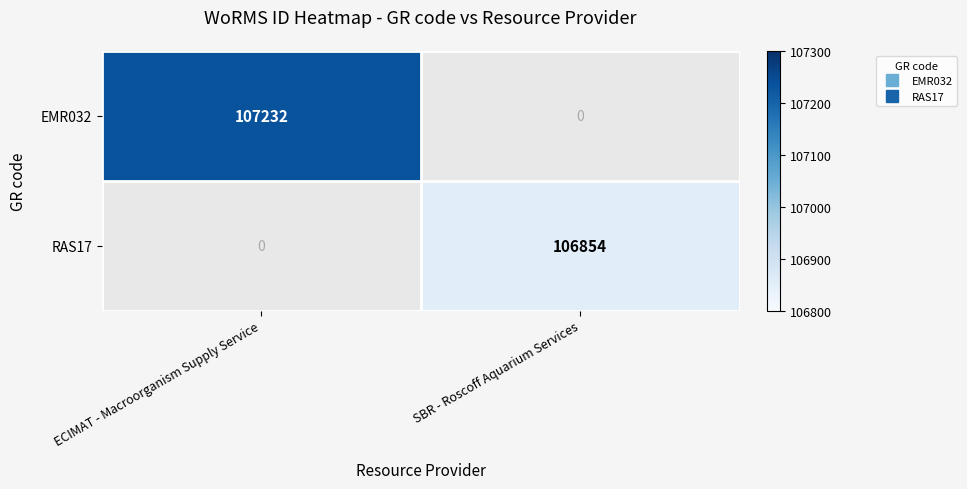

How many distinct data groups are displayed?

2